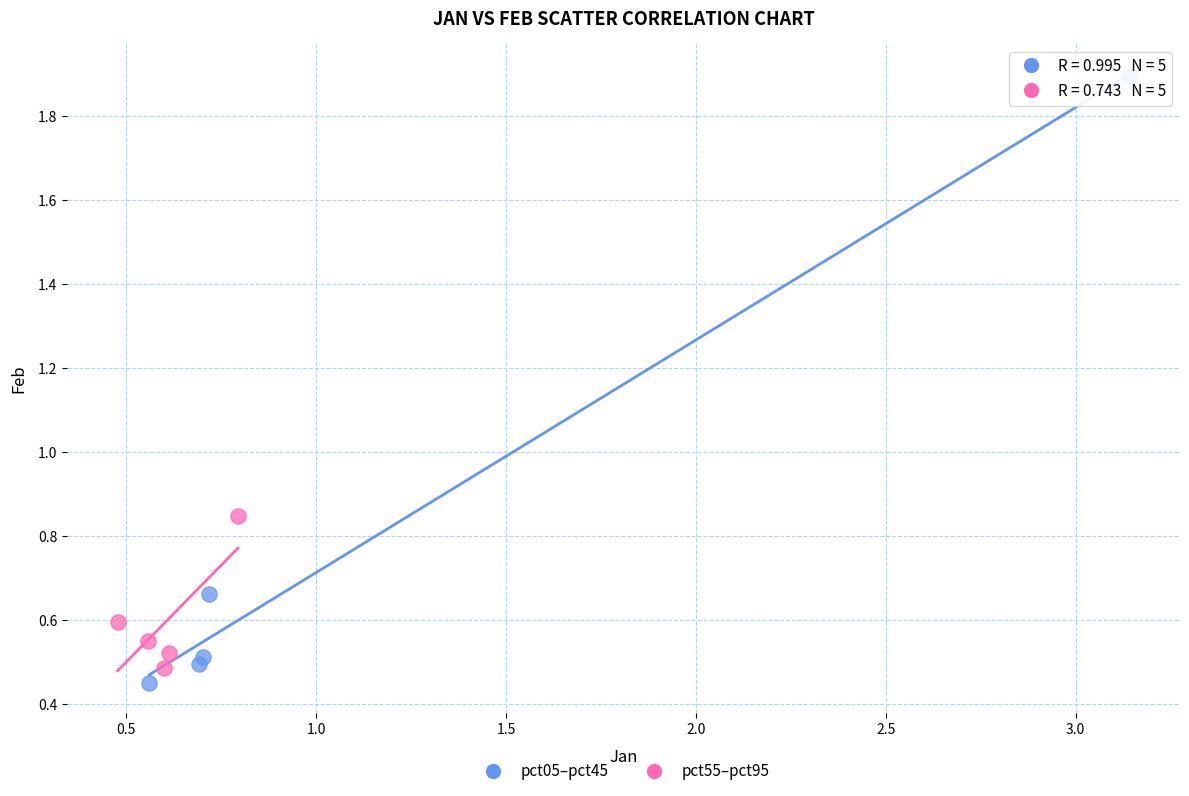

Which series contains the lowest Y value?

pct05–pct45